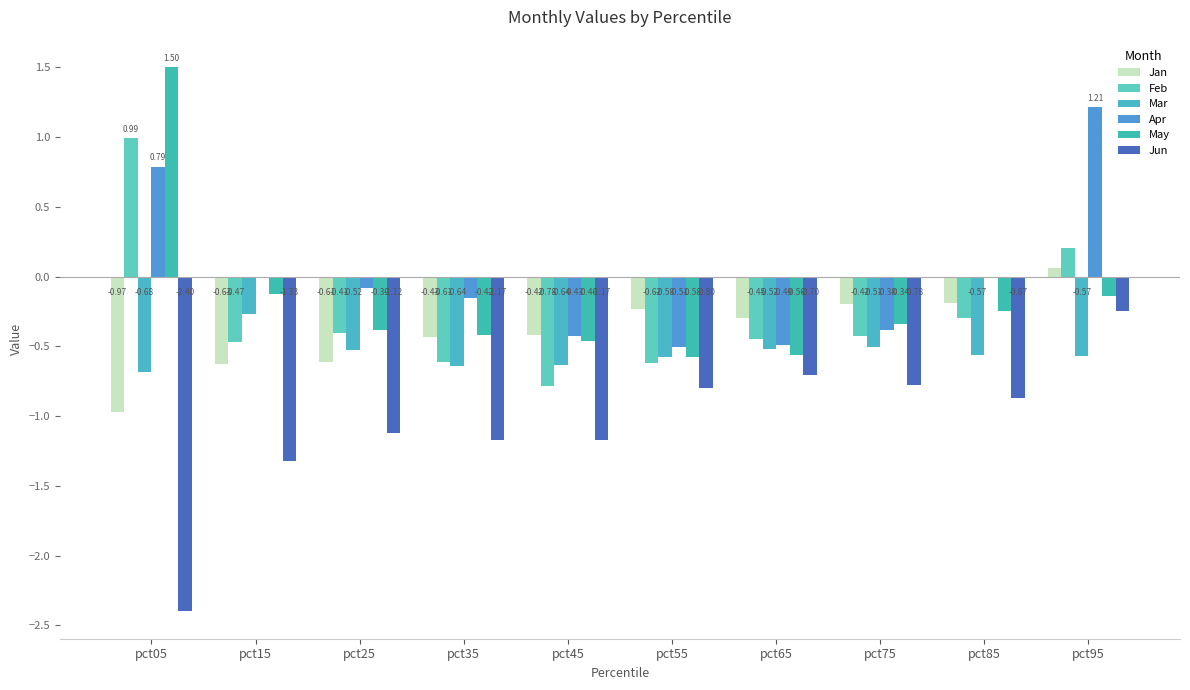

Are the bars grouped side by side (vs. stacked)?

Yes